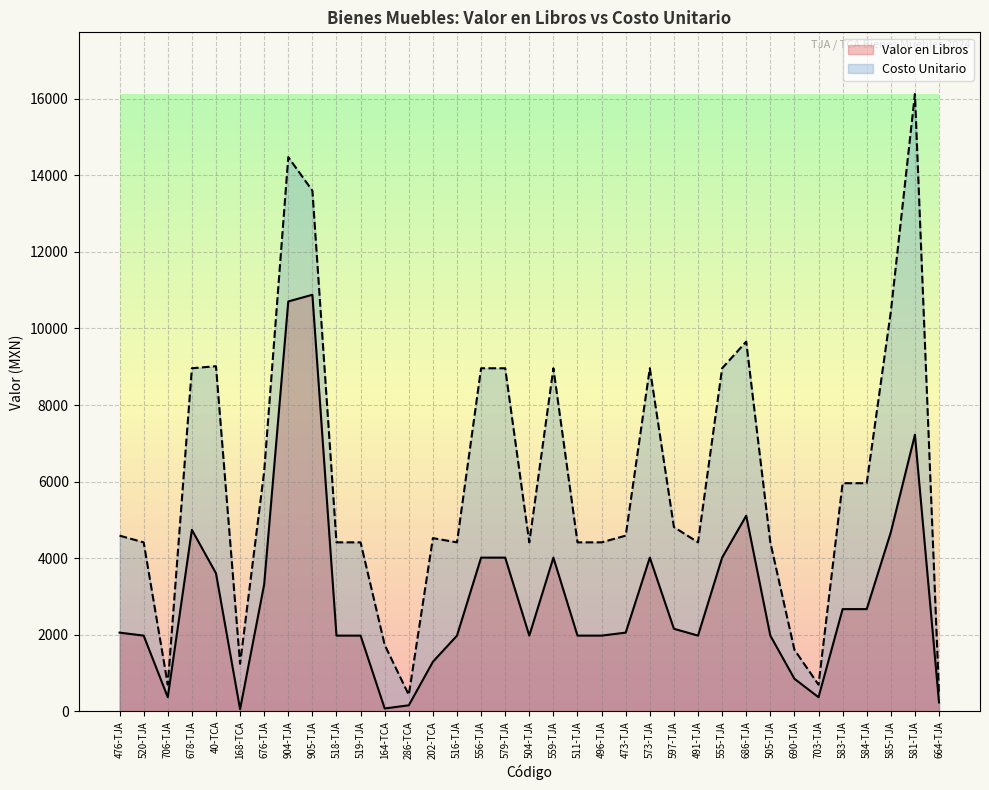

Where does the Valor en Libros series first go above 2055?

476-TJA